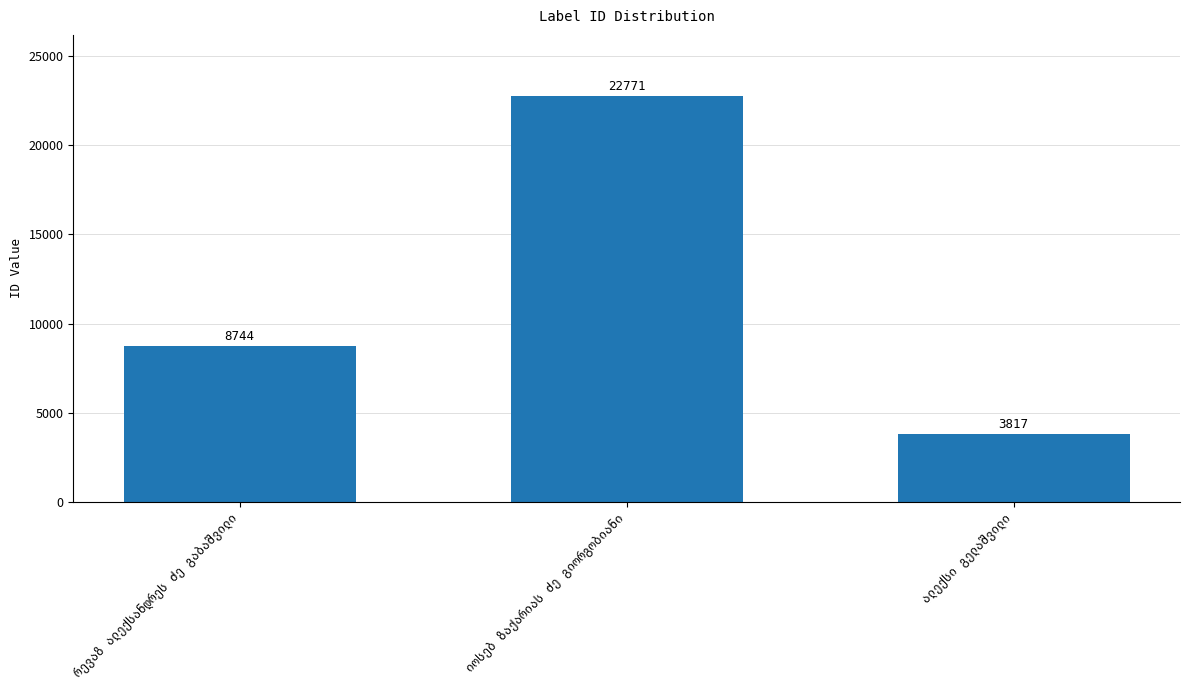

What is the sum of all values?

35332